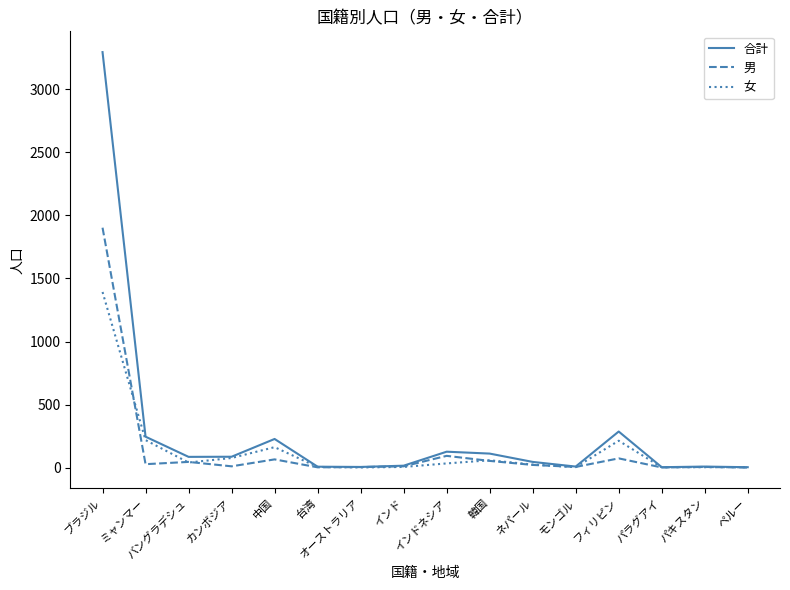

Which series has the largest range (max minus min)?

合計